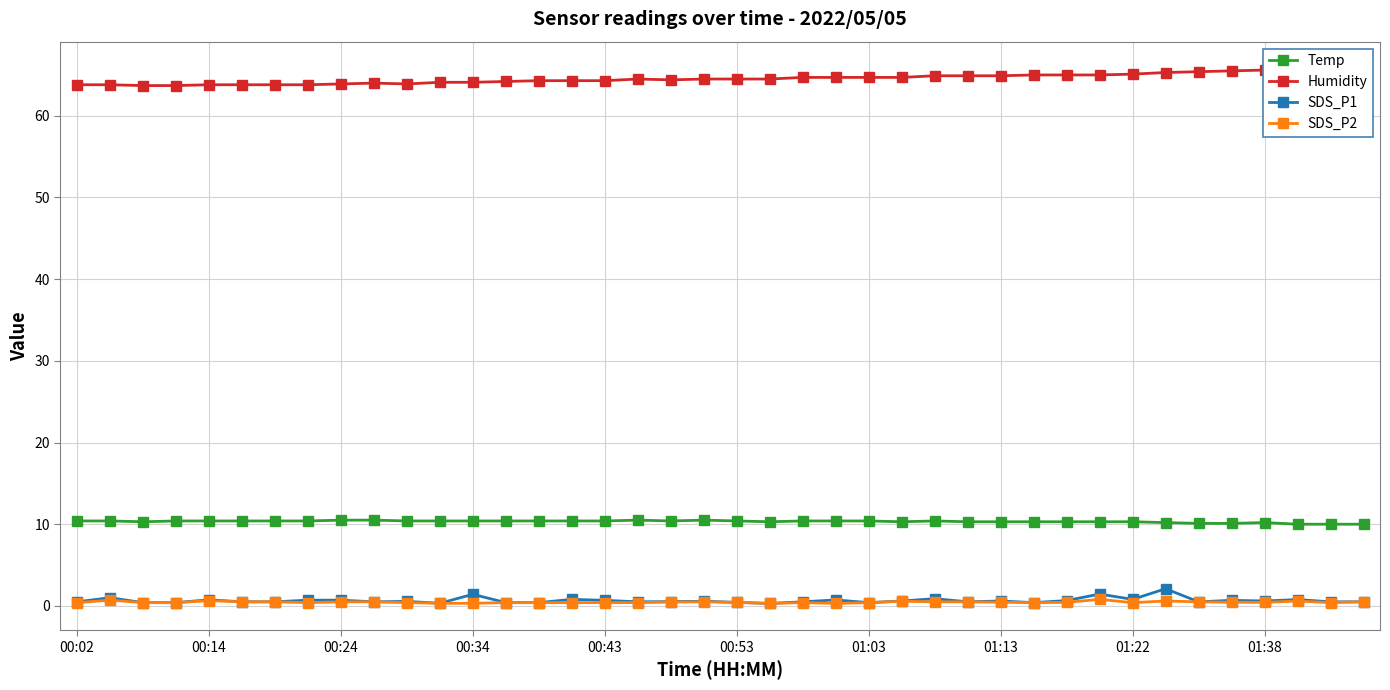

What is the difference between the maximum and second lowest values in the Humidity series?

2.1